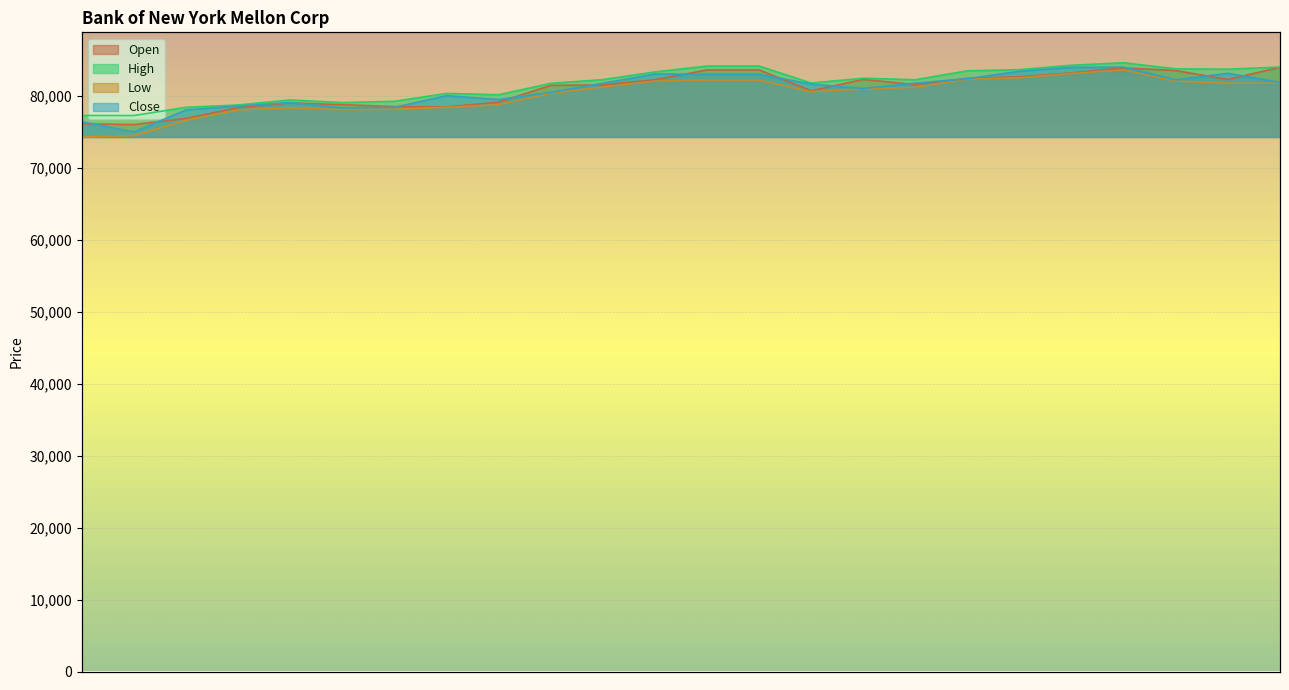

What is the label of the 9th point from the left?

25.07.2025